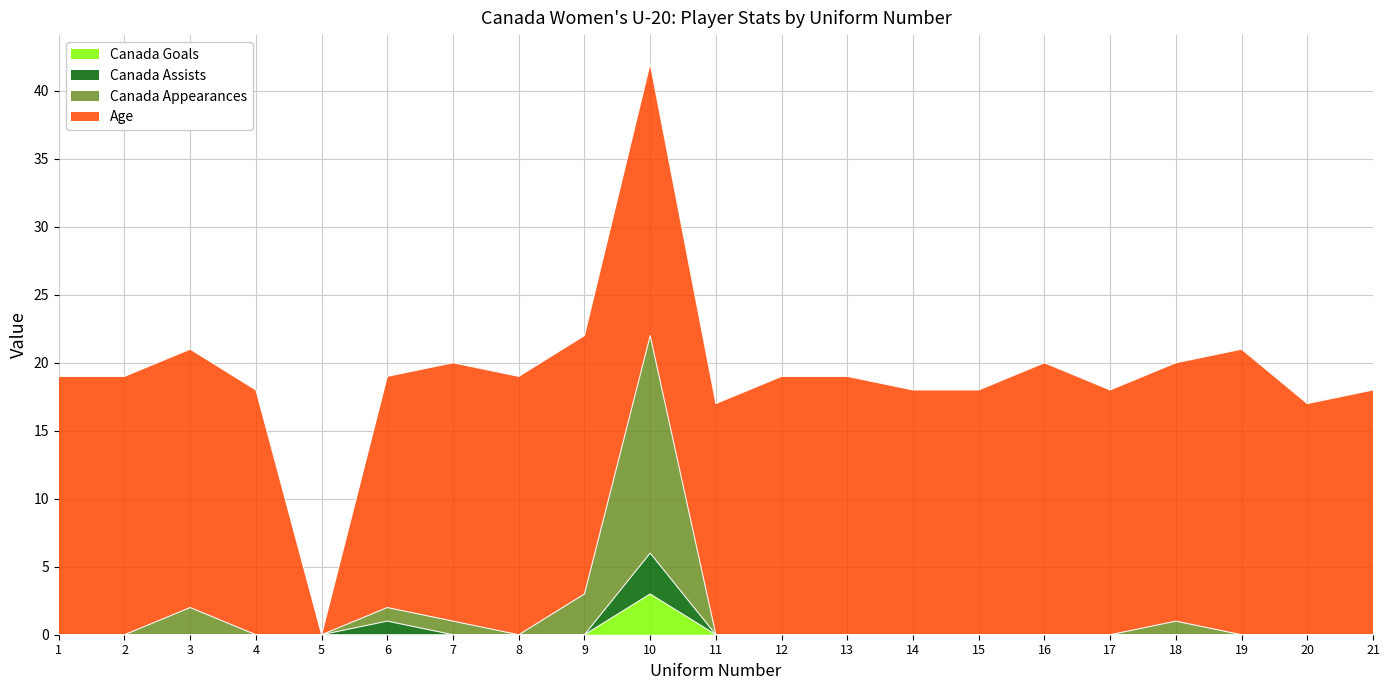

The value of Canada Goals at 15 is 0. True or false?

True